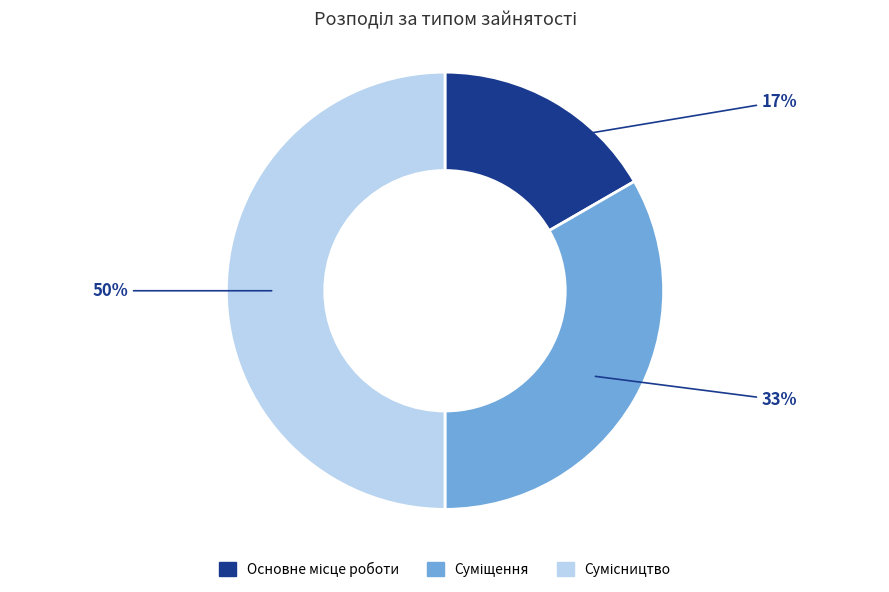

To the nearest percent, what is the average slice percentage?

33%